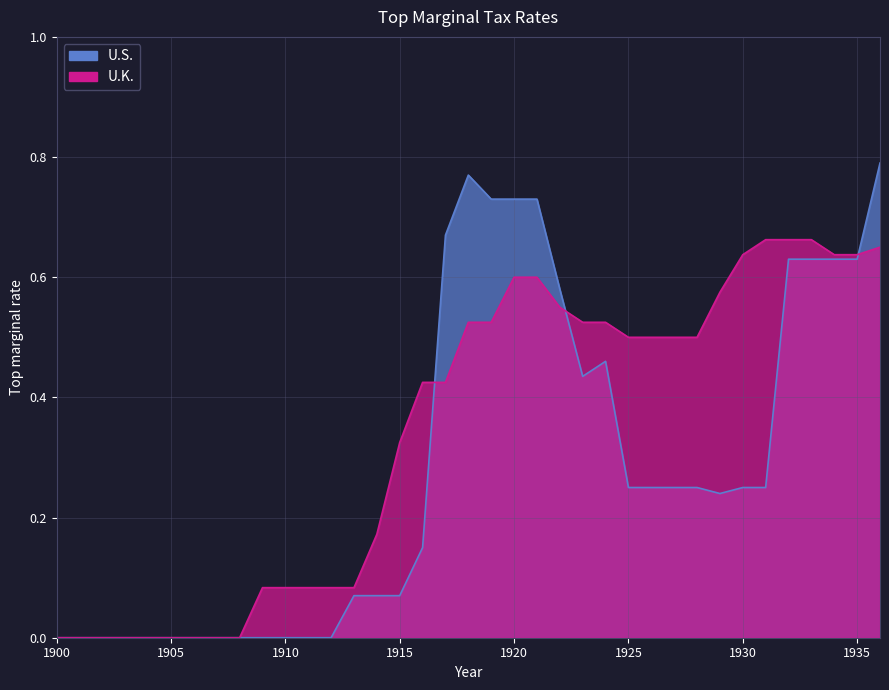

Which series has the largest total across all categories?

U.K.